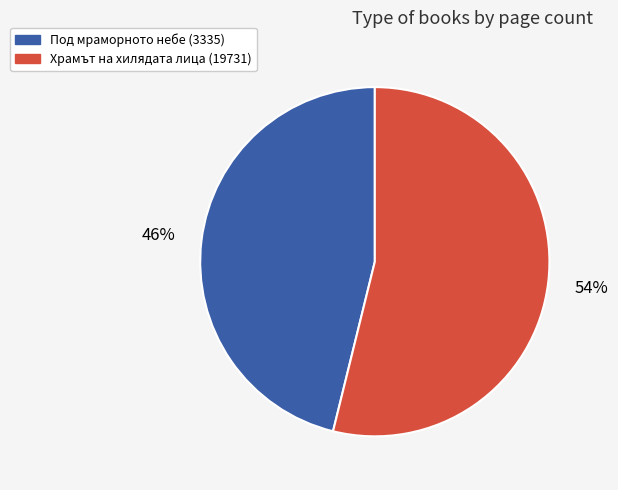

To the nearest percent, what percentage of the pie is Храмът на хилядата лица (19731)?

54%